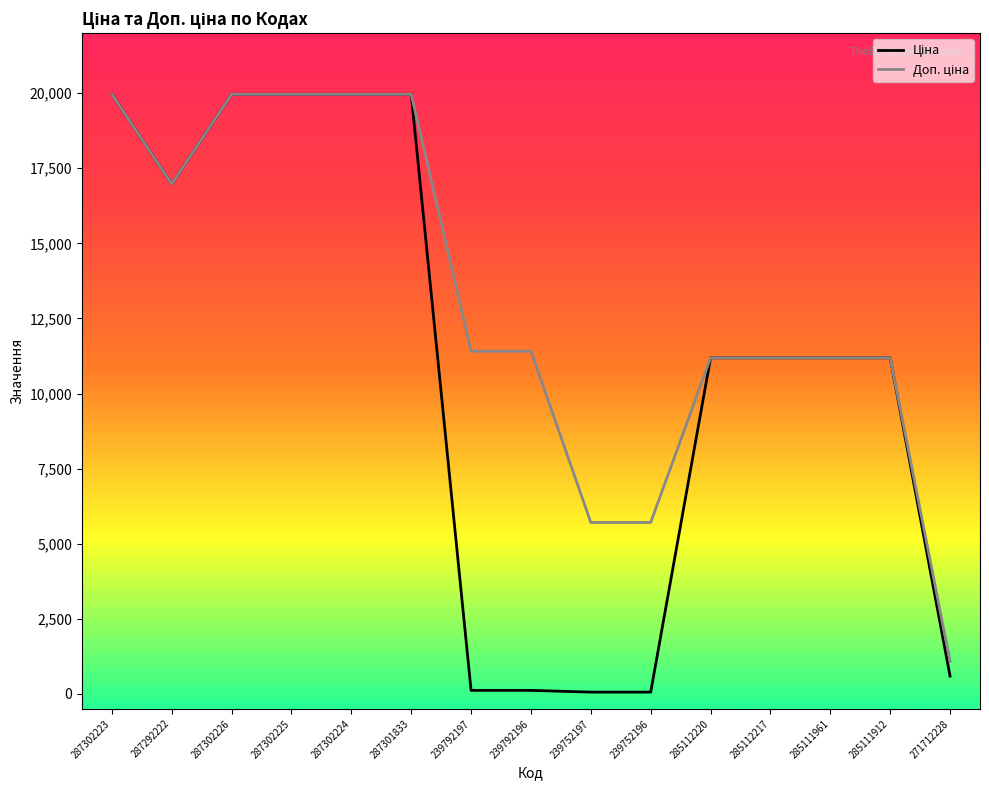

What is the total value across all series at 285112217?

22376.3